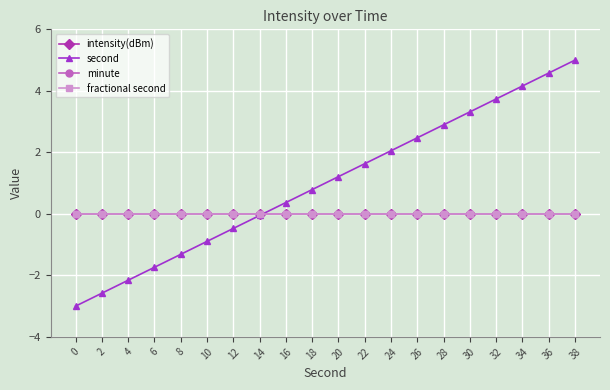

What is the maximum value shown in the chart?

5.0